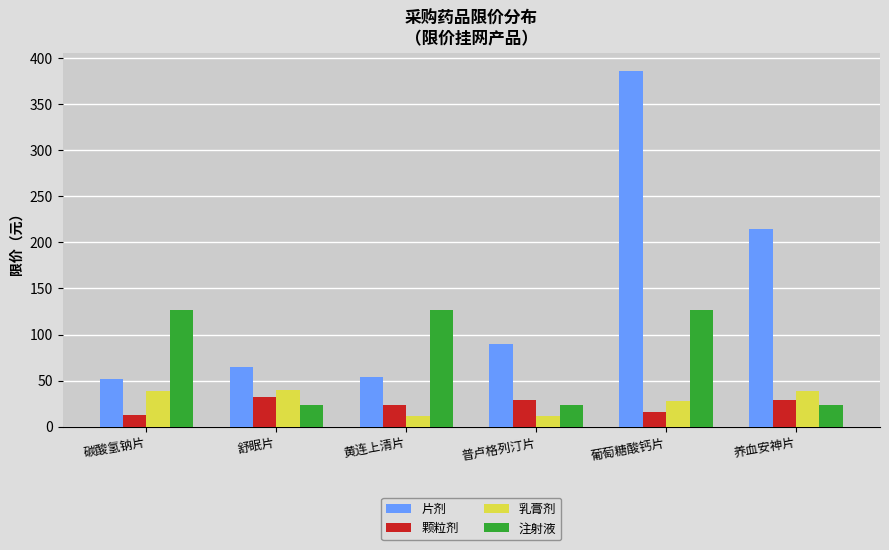

What position from the right is 葡萄糖酸钙片?

2